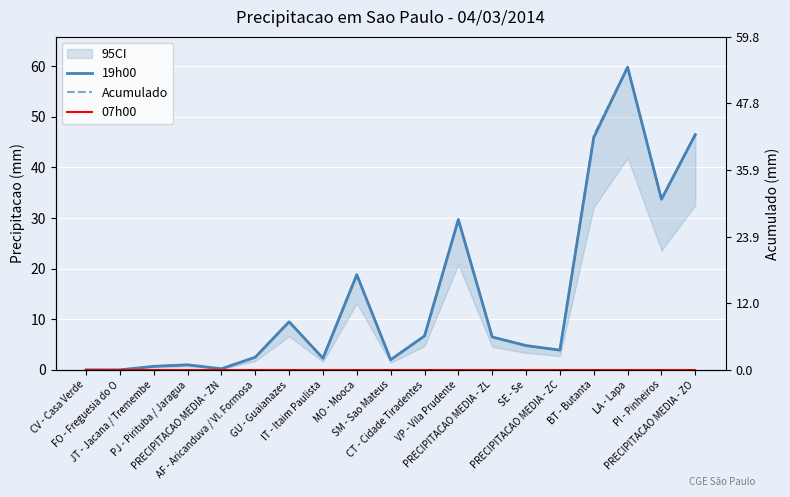

Is the value of 19h00 at PJ - Pirituba / Jaragua greater than the value of Acumulado at AF - Aricanduva / Vl. Formosa?

No